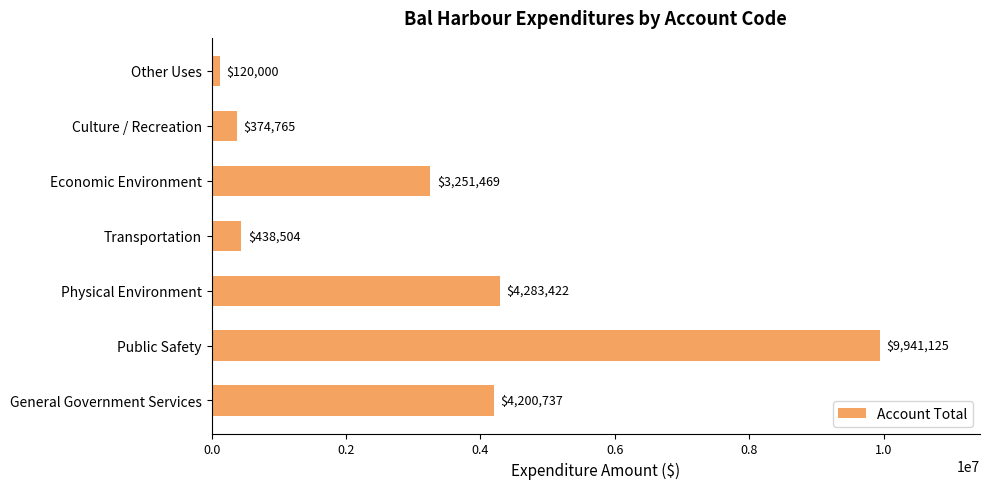

What is the greatest value displayed?

9941125